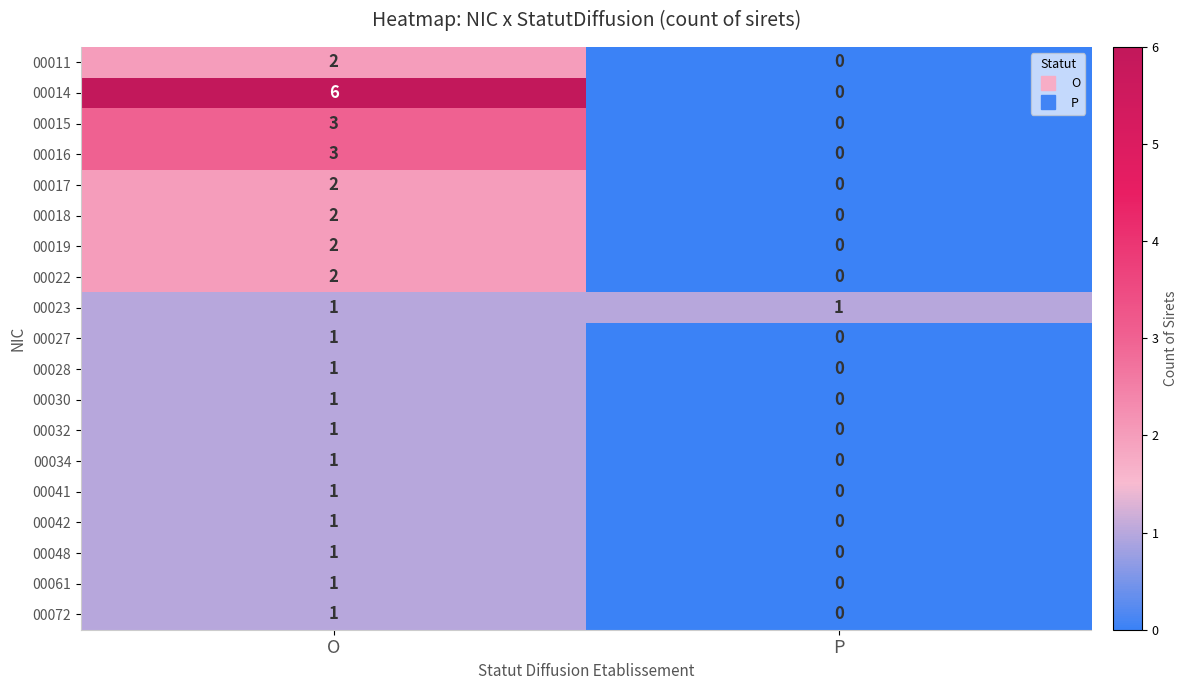

List the labels in order of 00014 value, largest first.

O, P